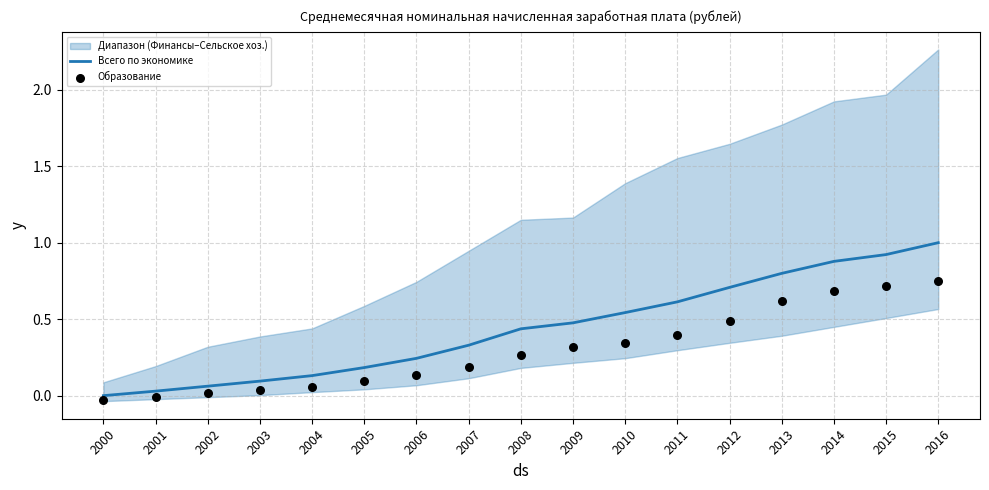

At how many categories does at least one series exceed 0?

16